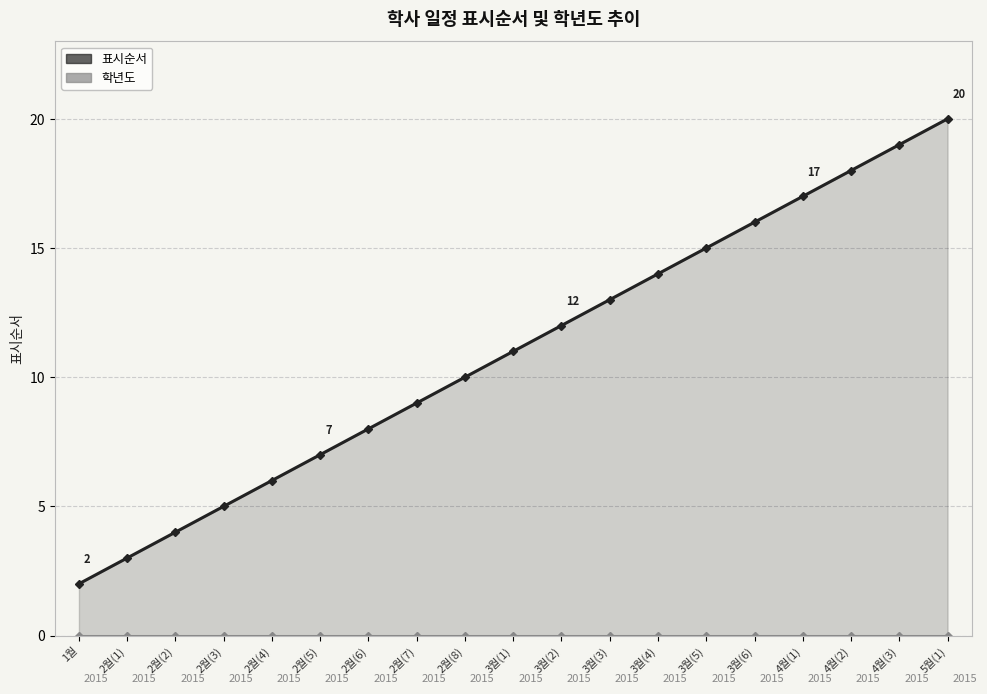

What position from the left is 5월(1)?

19